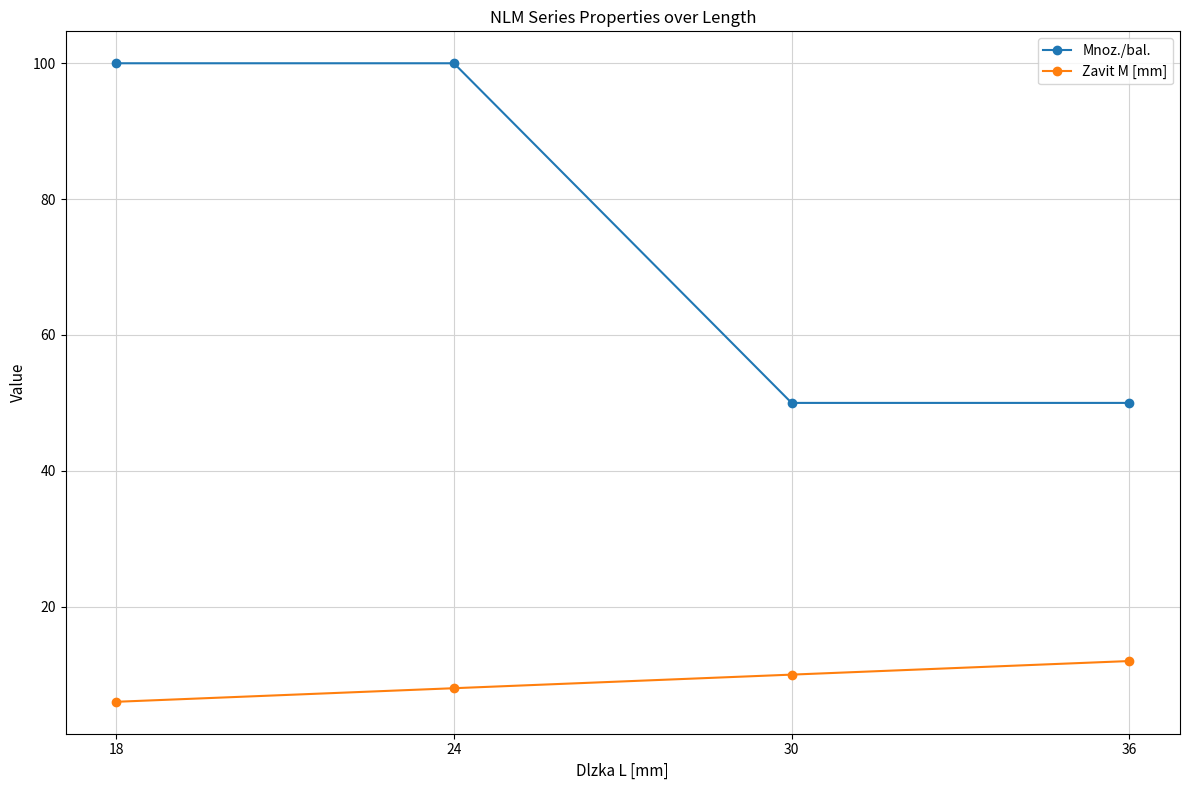

Which series changed the most between 24 and 30?

Mnoz./bal.